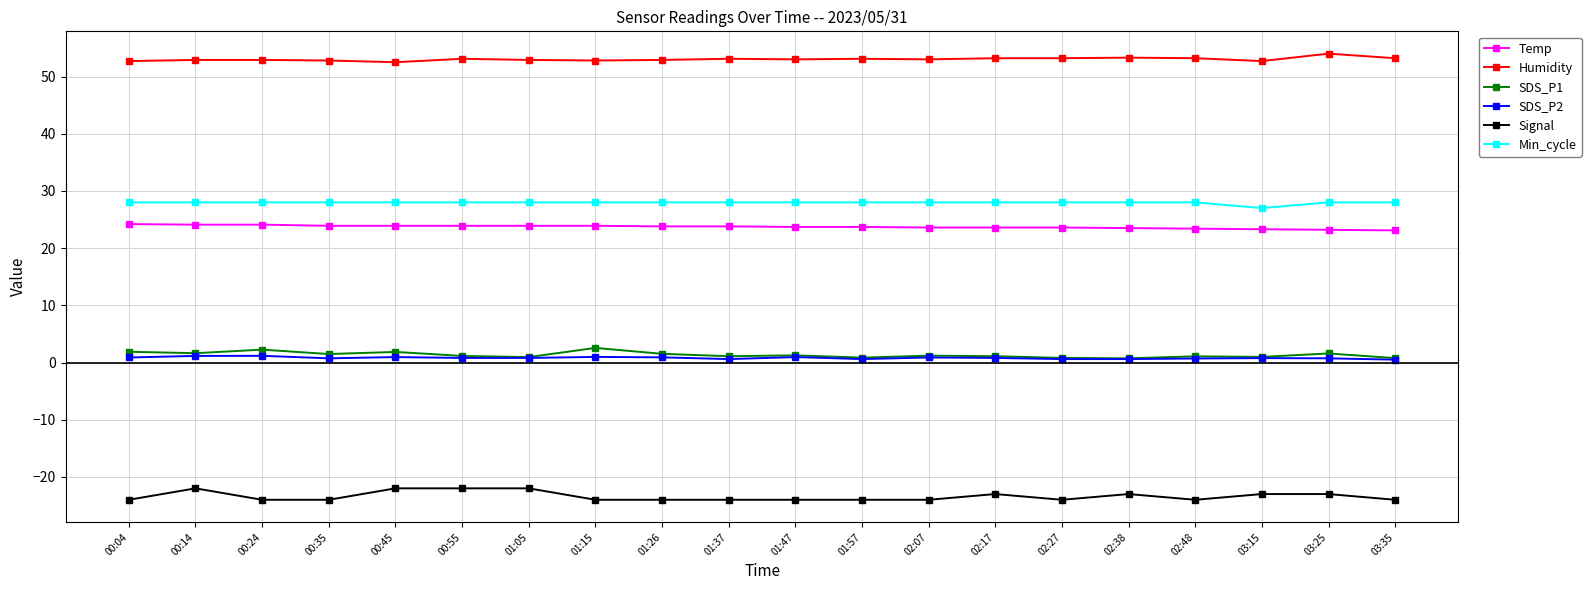

True or false: Signal and Temp intersect in this chart.

False